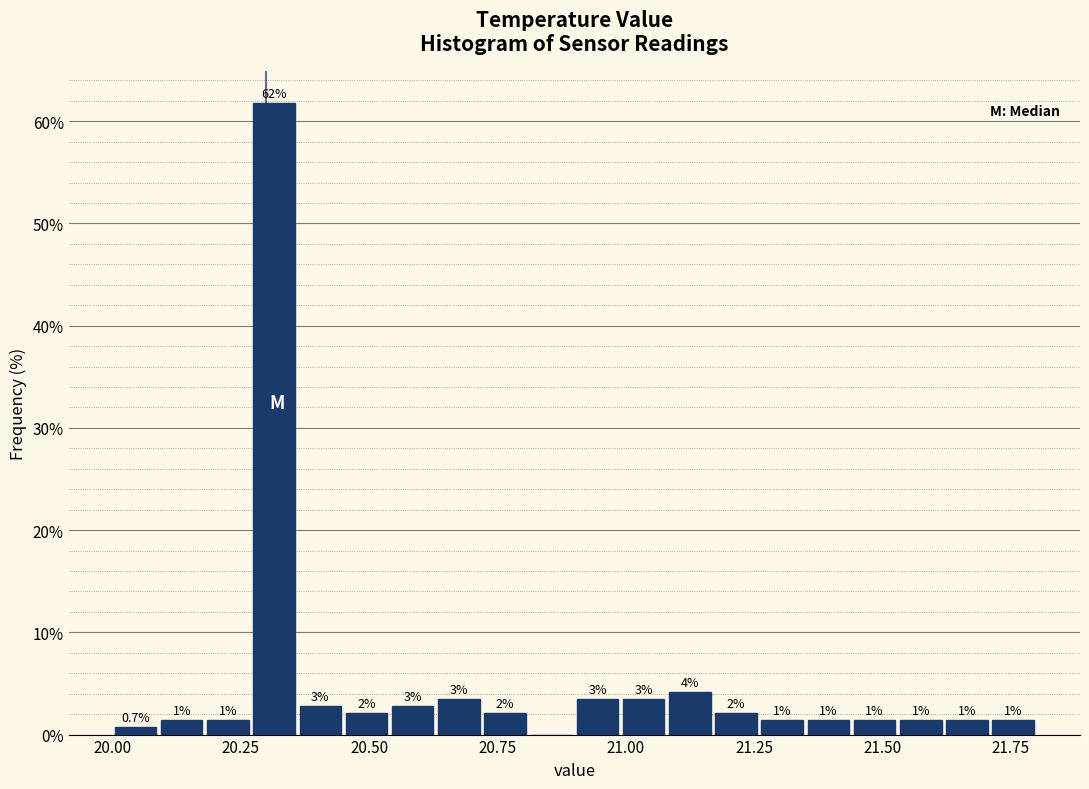

Around what value on the x-axis is the tallest bar? Give the approximate position of its centre, as read against the axis.

20.30